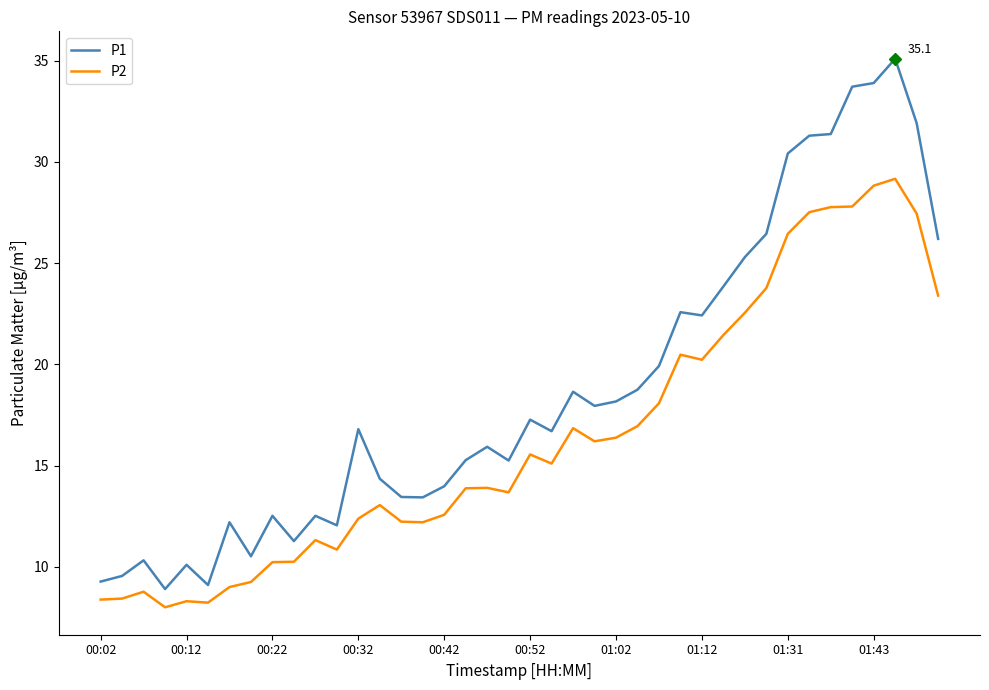

True or false: P1 and P2 intersect in this chart.

False